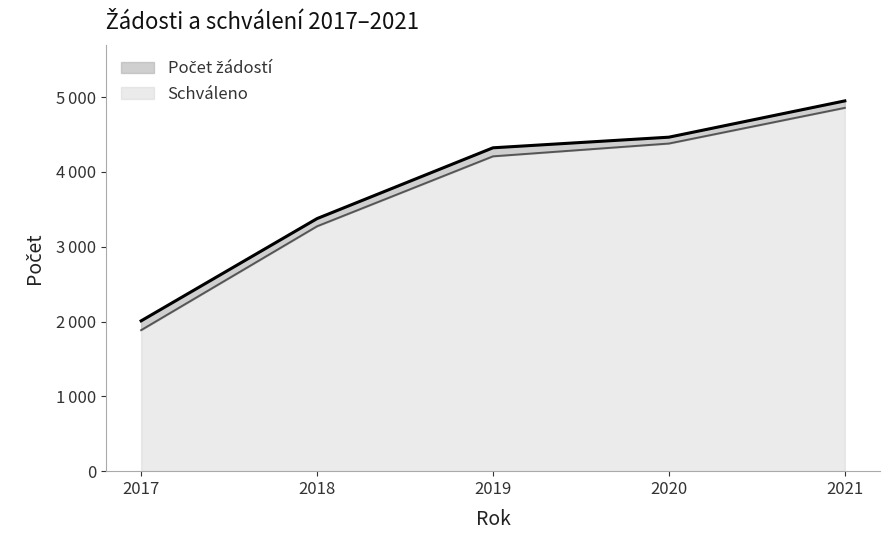

Which label corresponds to the largest value in the chart?

2021